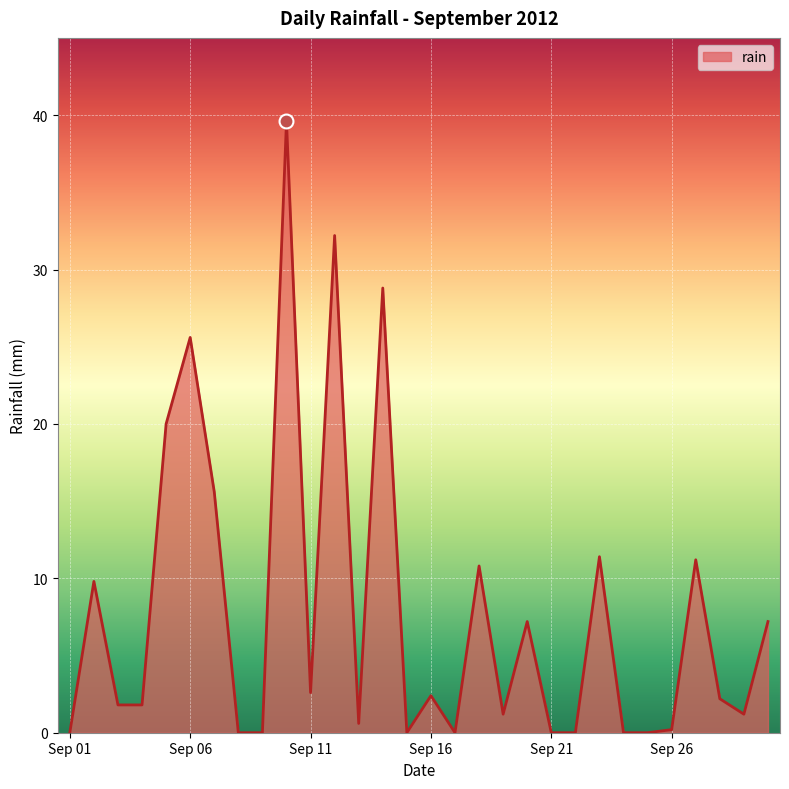

What is the maximum value shown in the chart?

39.6